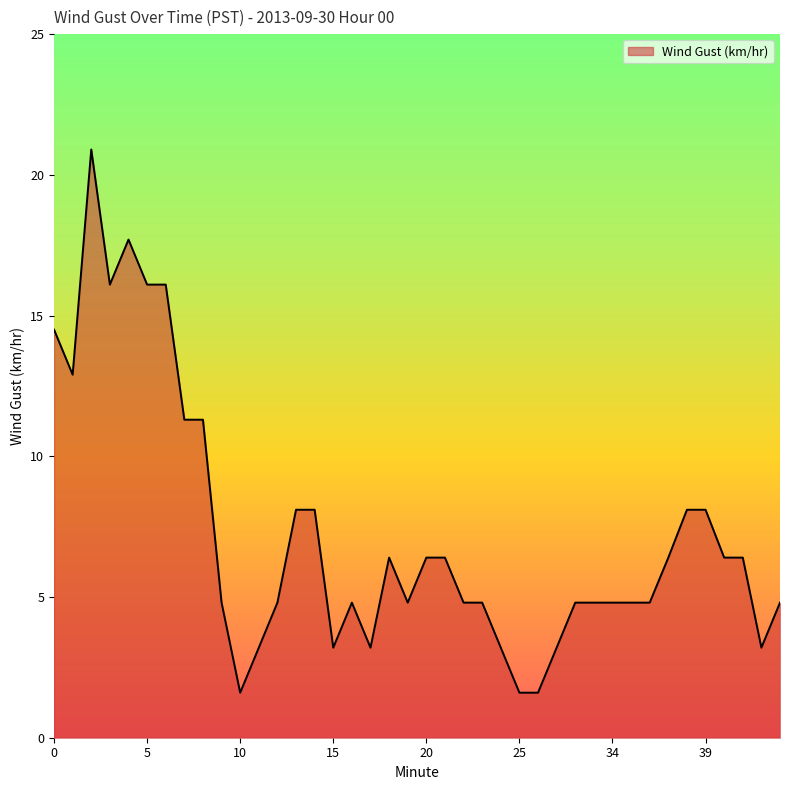

How many series are shown in this chart?

1